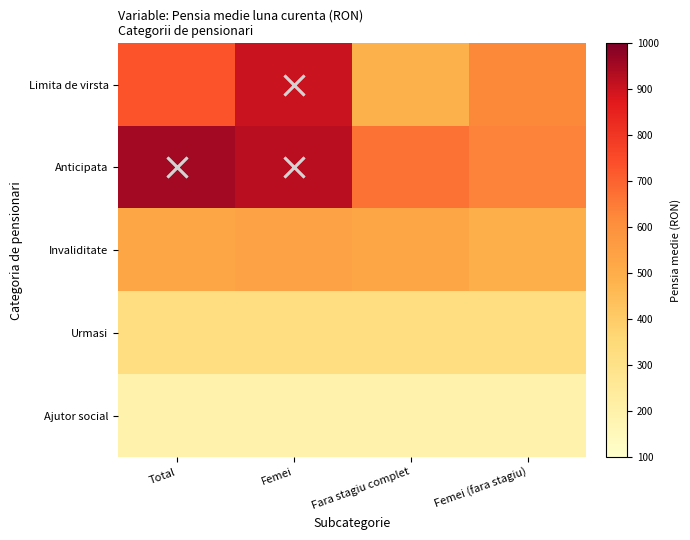

Reading right to left, list all the values displayed in this chart.

Limita de virsta: Femei (fara stagiu)=621.7	Fara stagiu complet=490.1	Femei=903.4	Total=730.7
Anticipata: Femei (fara stagiu)=632.0	Fara stagiu complet=667.5	Femei=924.8	Total=951.6
Invaliditate: Femei (fara stagiu)=495.8	Fara stagiu complet=527.3	Femei=536.2	Total=526.2
Urmasi: Femei (fara stagiu)=324.1	Fara stagiu complet=324.1	Femei=324.1	Total=324.1
Ajutor social: Femei (fara stagiu)=188.2	Fara stagiu complet=188.5	Femei=188.2	Total=188.5